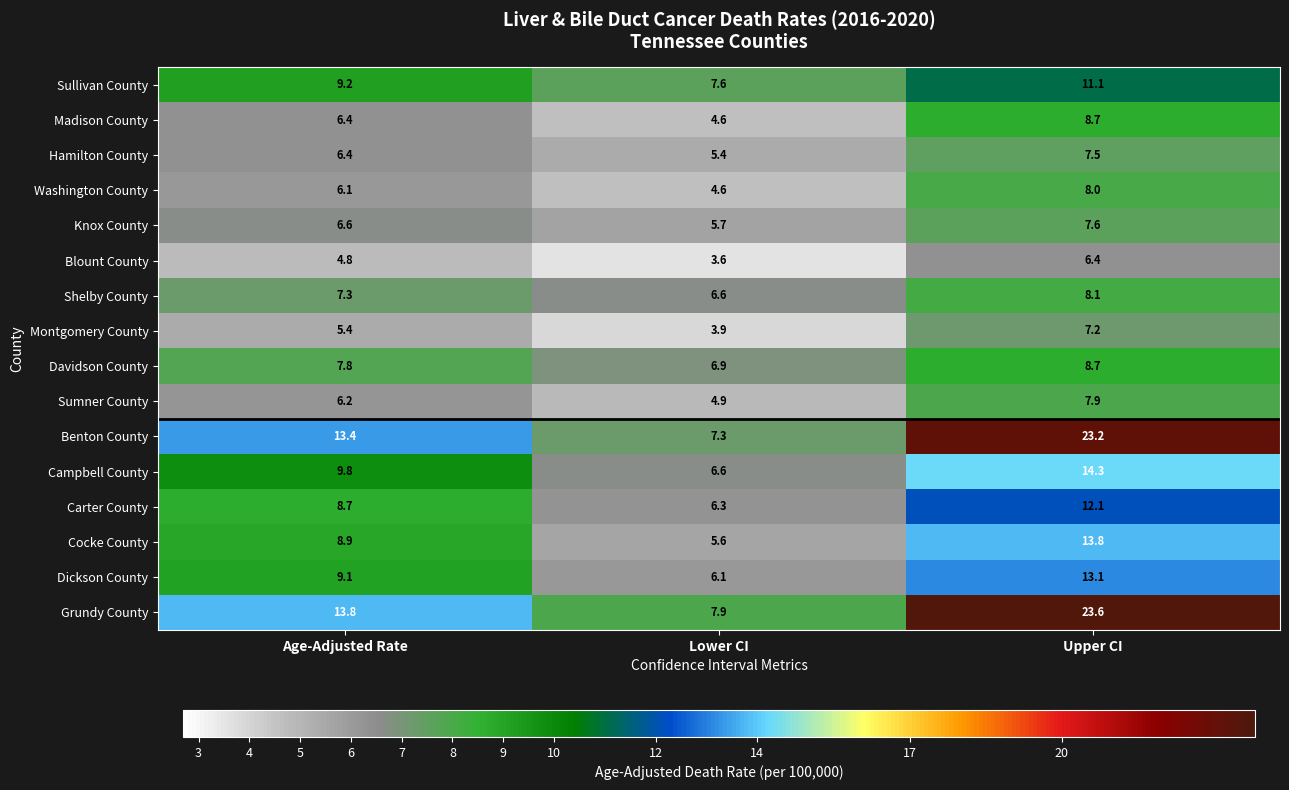

What is the difference between the highest and lowest values at Lower CI?

4.3